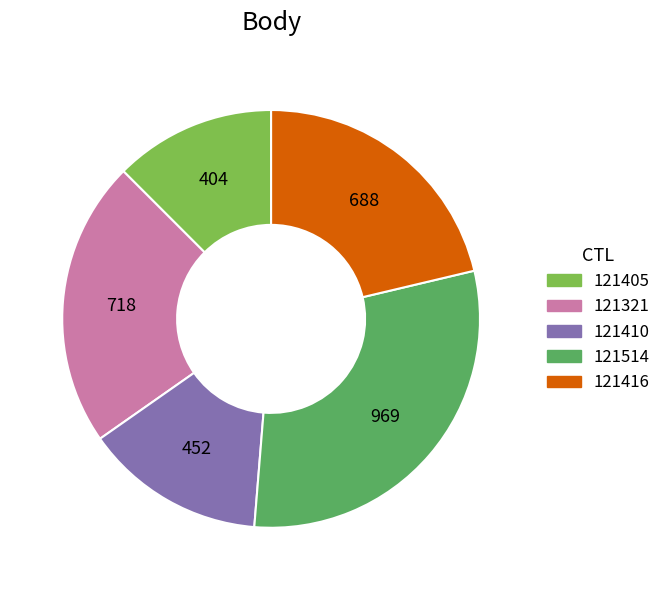

Approximately how many times larger is the value at 121410 compared to 121321?

0.6